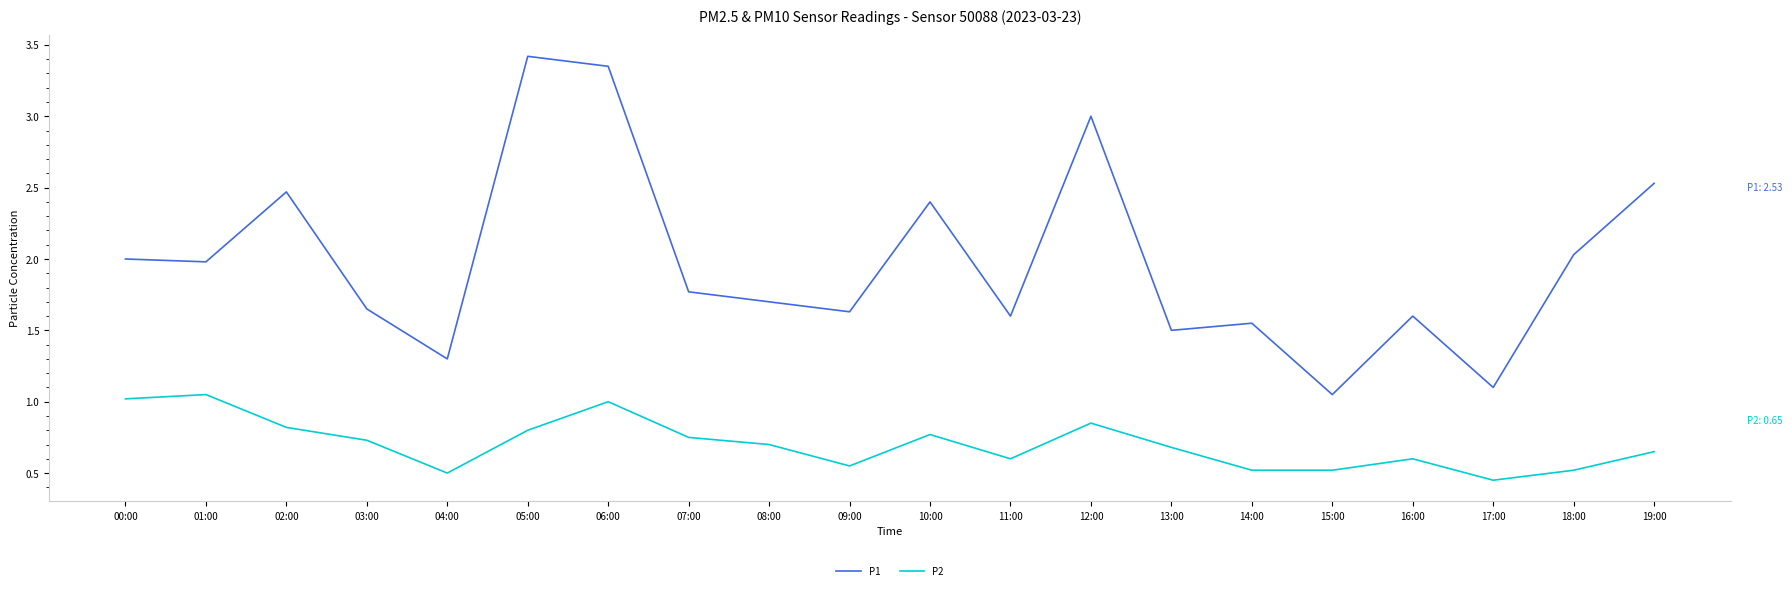

What is the total value across all series at 11:00?

2.2